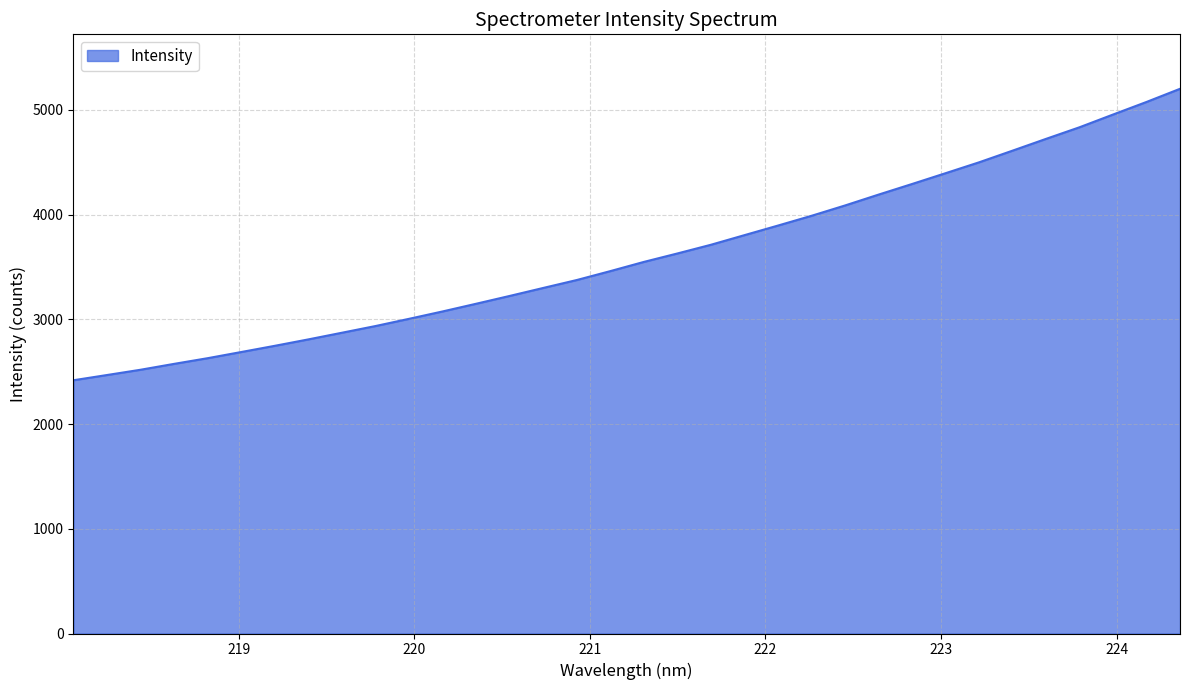

What is the sum of all values?

122688.7